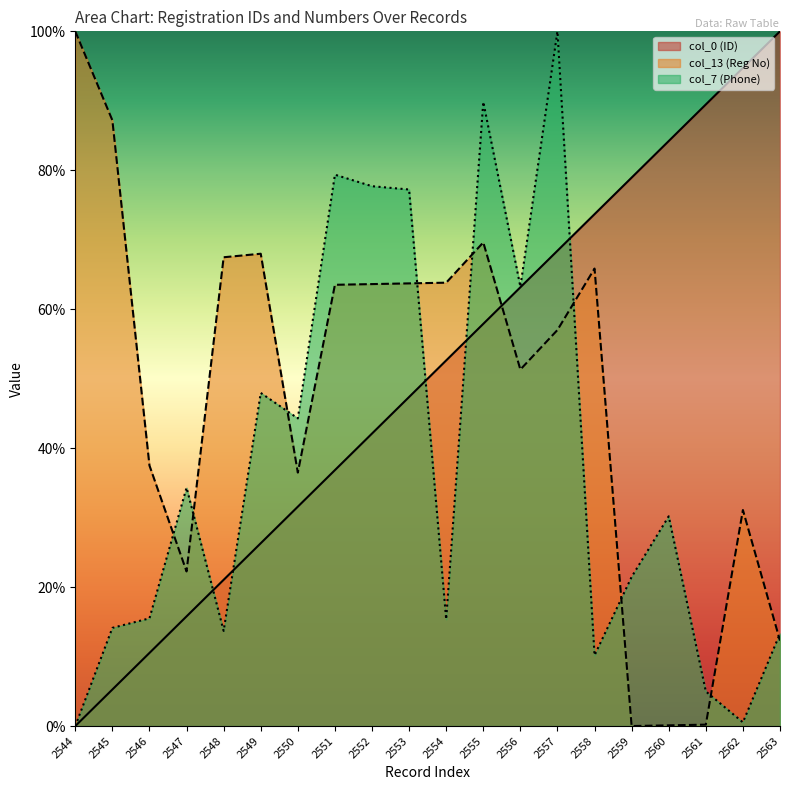

The value of col_13 (Reg No) at 2555 is 69.6. True or false?

True